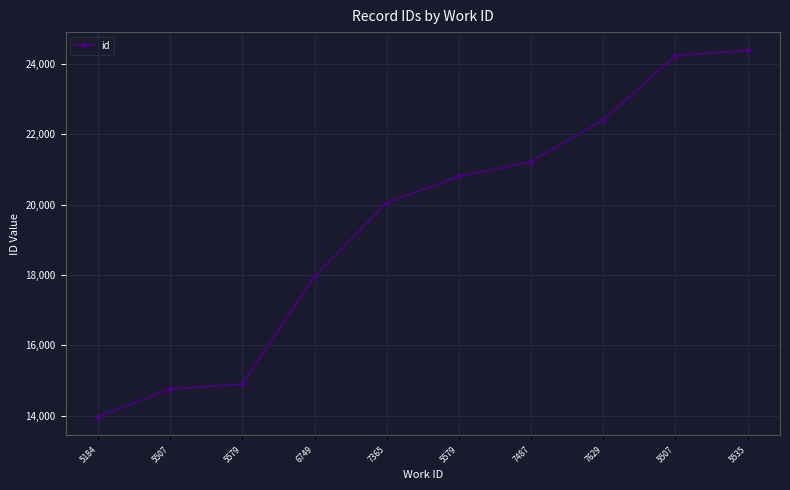

Reading left to right, extract all data points from this chart.

5184=13968	5507=14754	5579=14898	6749=17964	7365=20059	5579=20804	7487=21223	7629=22409	5507=24240	5535=24389